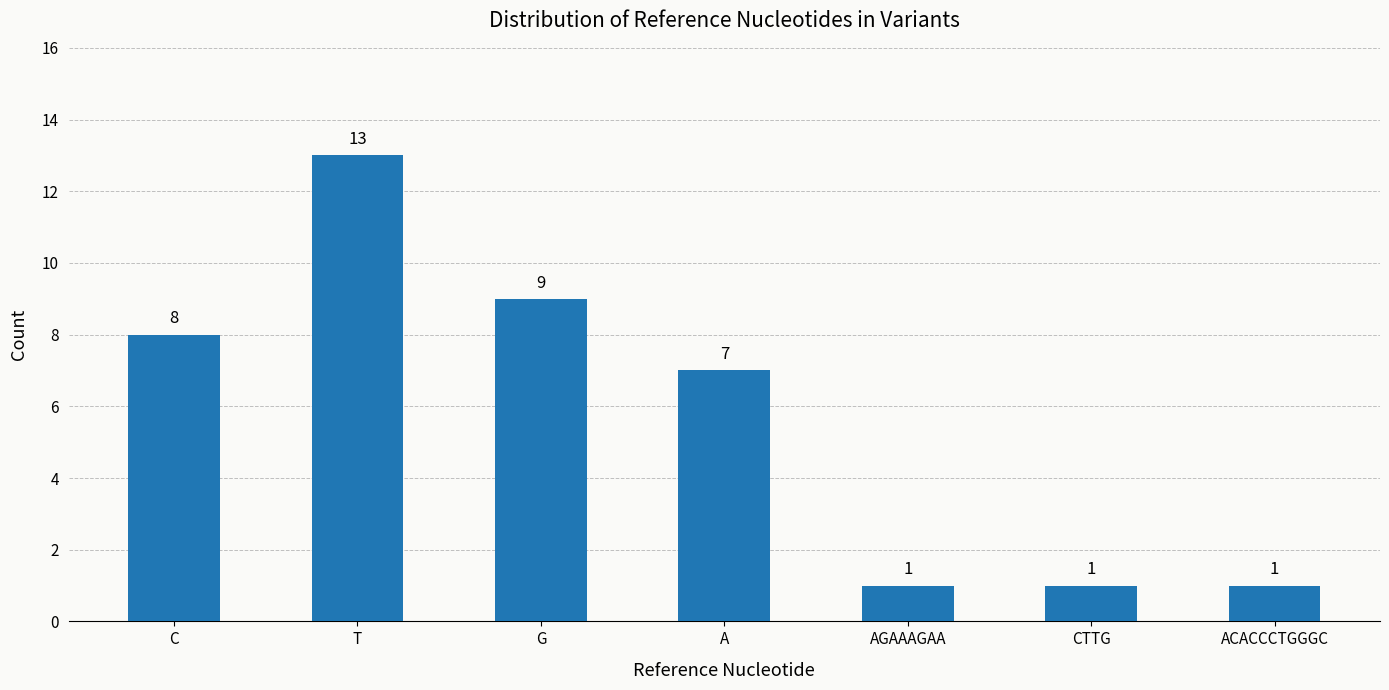

At which label is the value closest to 7?

A